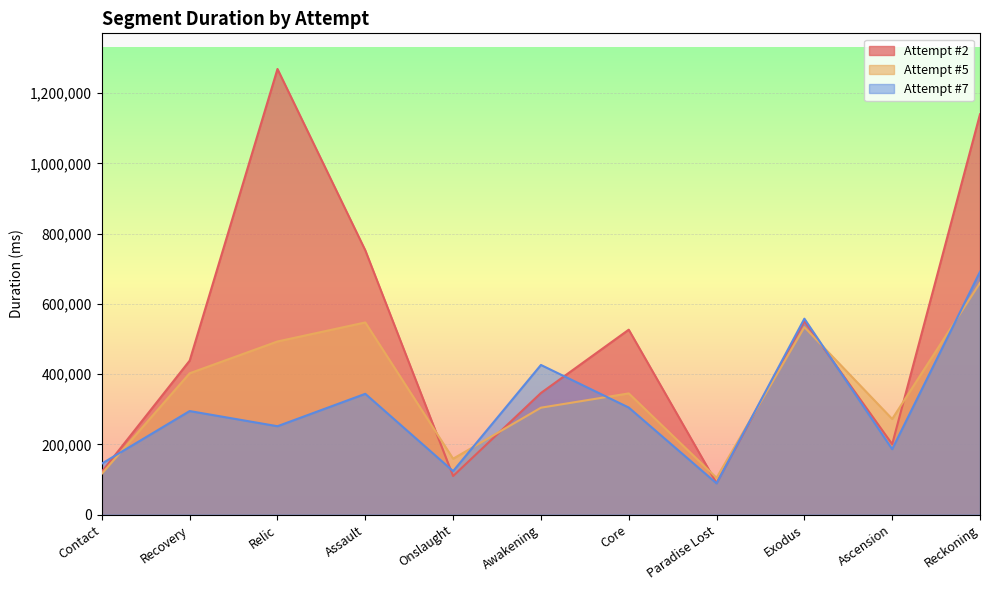

What is the difference between the second highest and minimum values in the Attempt #7 series?

468732